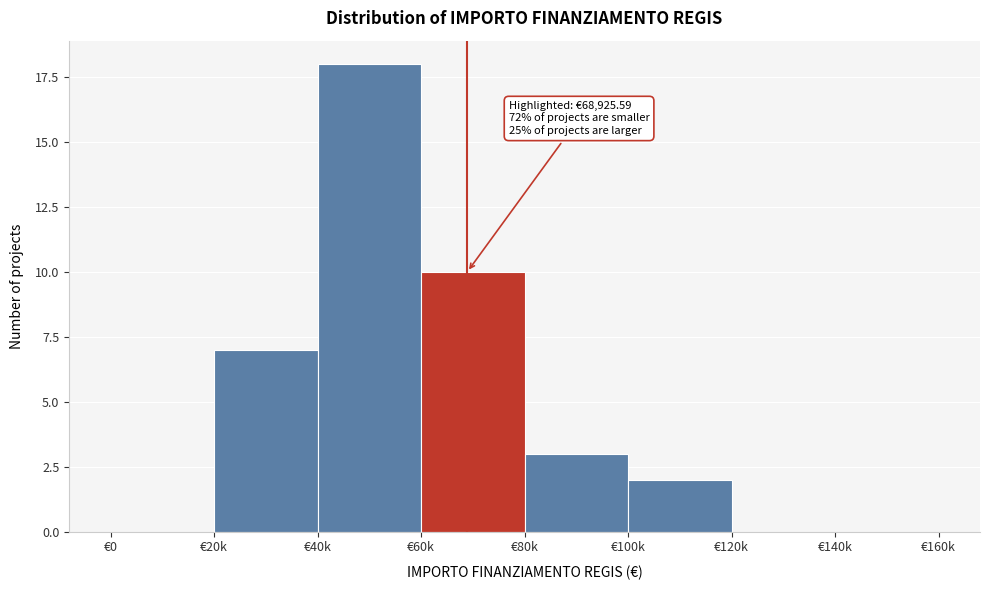

Reading left to right, transcribe all the data shown in this chart.

€0=0	€20k=7	€40k=18	€60k=10	€80k=3	€100k=2	€120k=0	€140k=0